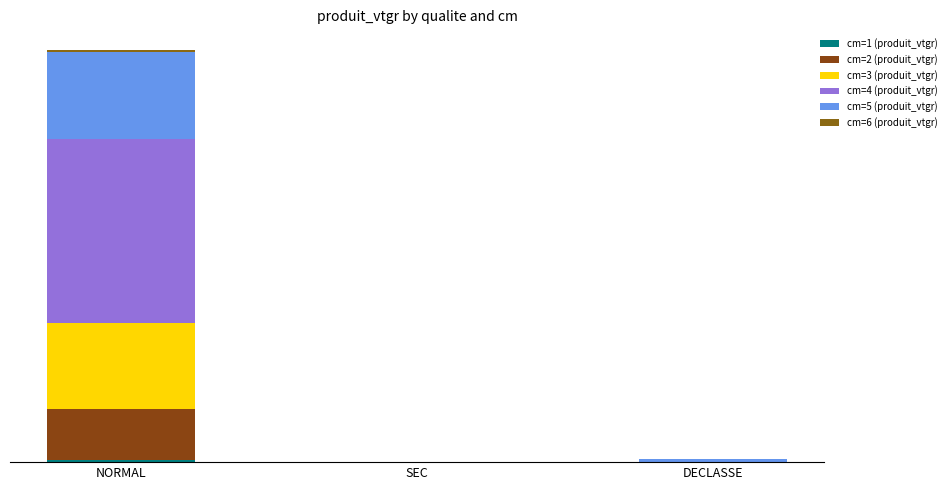

How many values in cm=3 (produit_vtgr) are above zero?

2